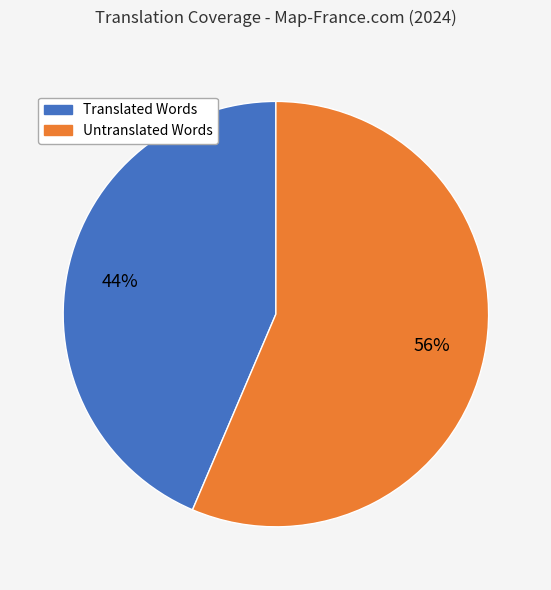

To the nearest percent, what is the average slice percentage?

50%